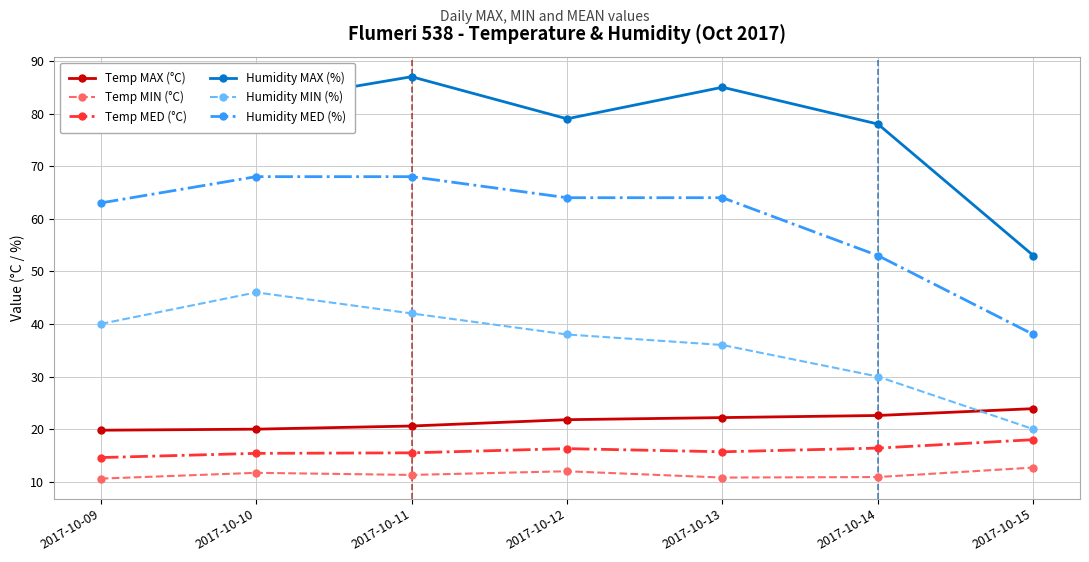

What is the average value of the Temp MAX (°C) series?

21.6